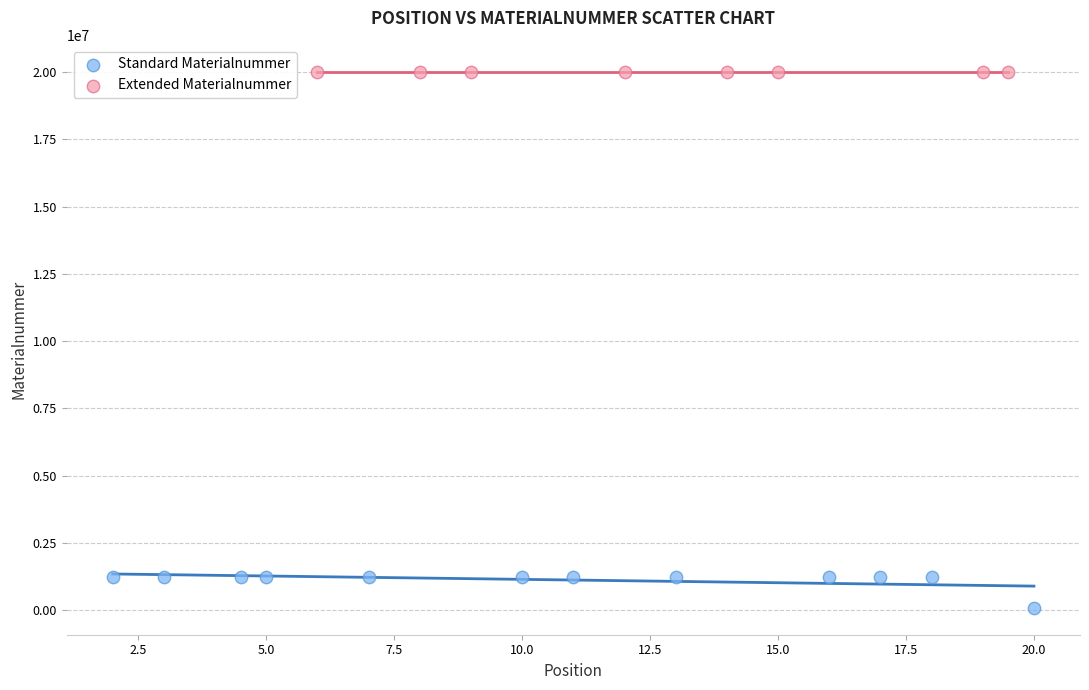

Which series contains the lowest Y value?

Standard Materialnummer